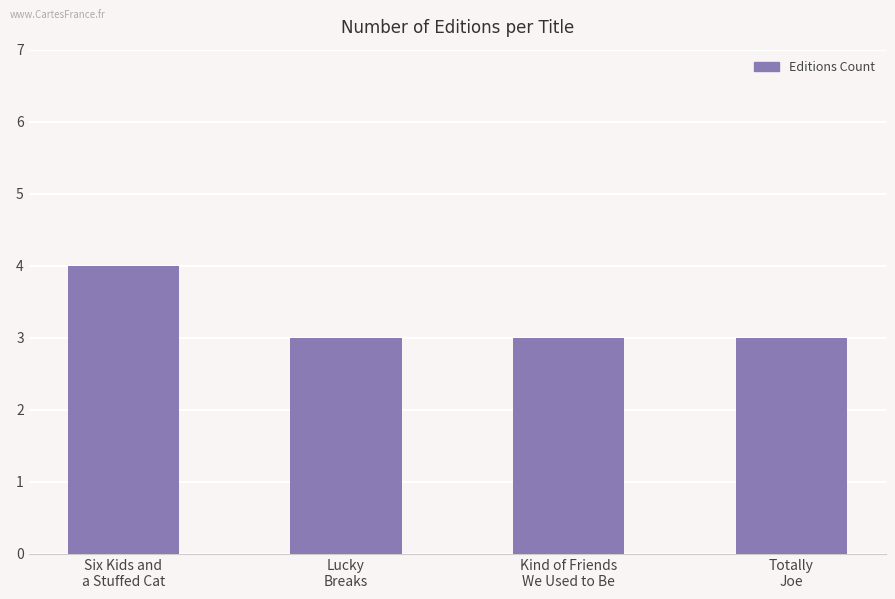

How many series are shown in this chart?

1